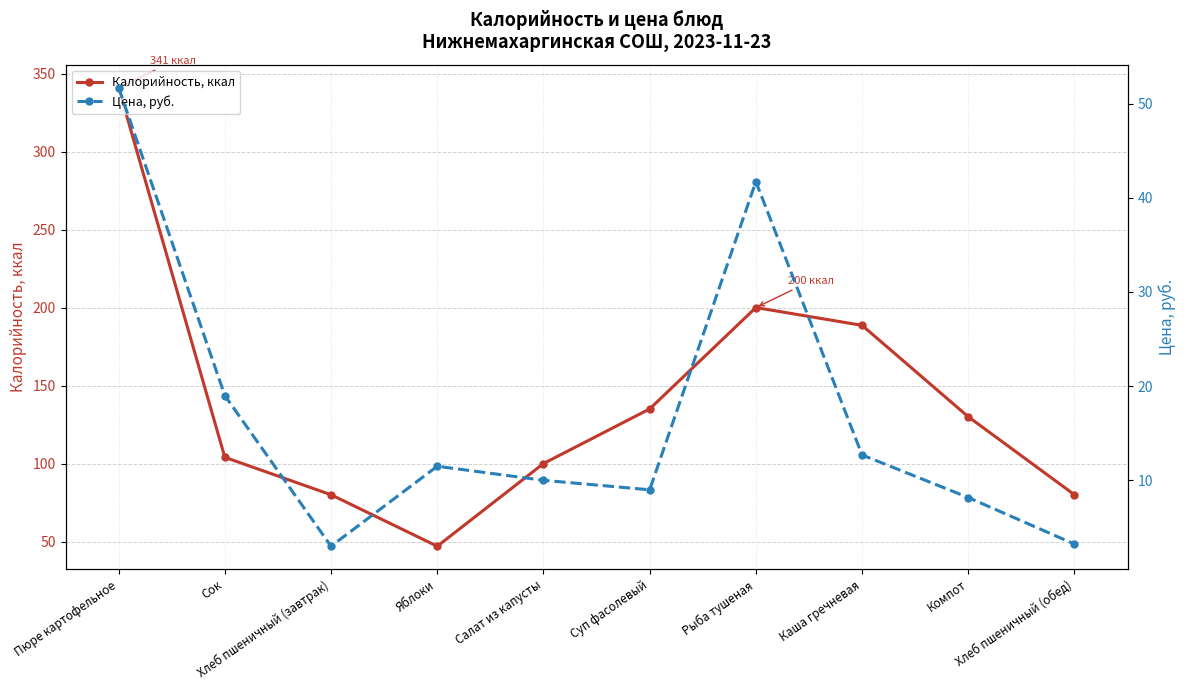

What are all the series names shown in the legend?

Калорийность, ккал, Цена, руб.